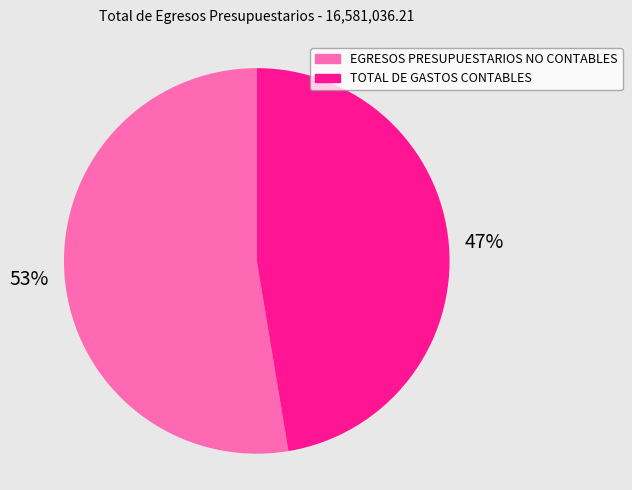

The EGRESOS PRESUPUESTARIOS NO CONTABLES slice represents 66% of the pie. True or false?

False